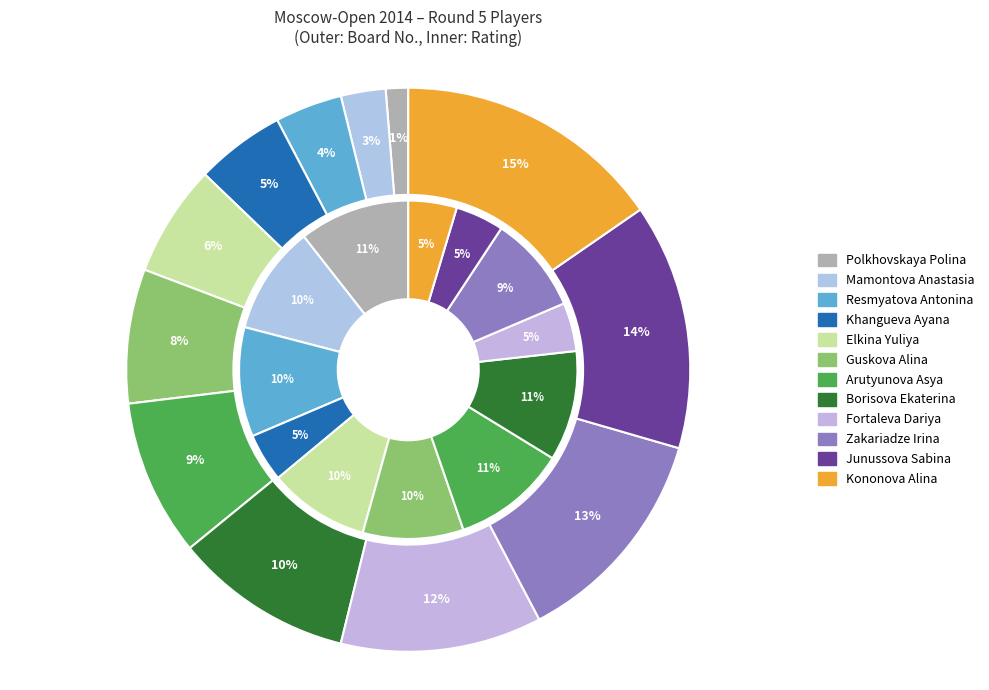

To the nearest percent, what is the average slice percentage?

8%